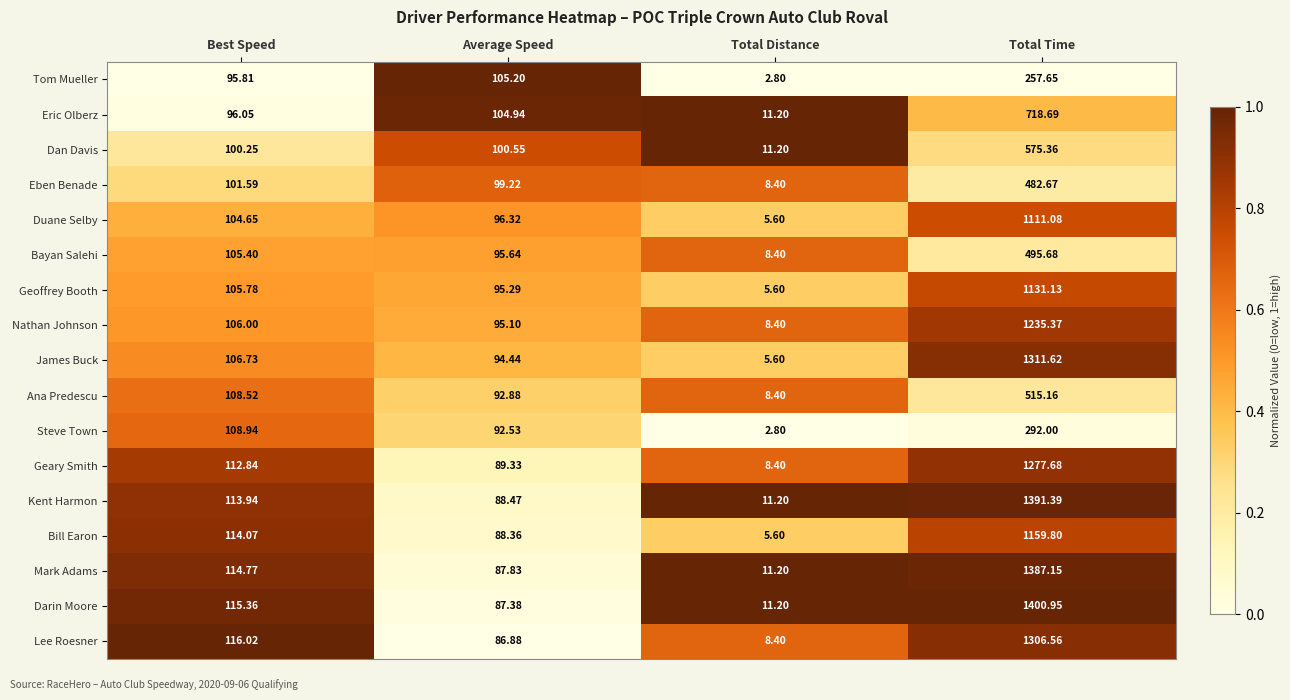

At Best Speed, list the series in order from largest to smallest.

Lee Roesner, Darin Moore, Mark Adams, Bill Earon, Kent Harmon, Geary Smith, Steve Town, Ana Predescu, James Buck, Nathan Johnson, Geoffrey Booth, Bayan Salehi, Duane Selby, Eben Benade, Dan Davis, Eric Olberz, Tom Mueller